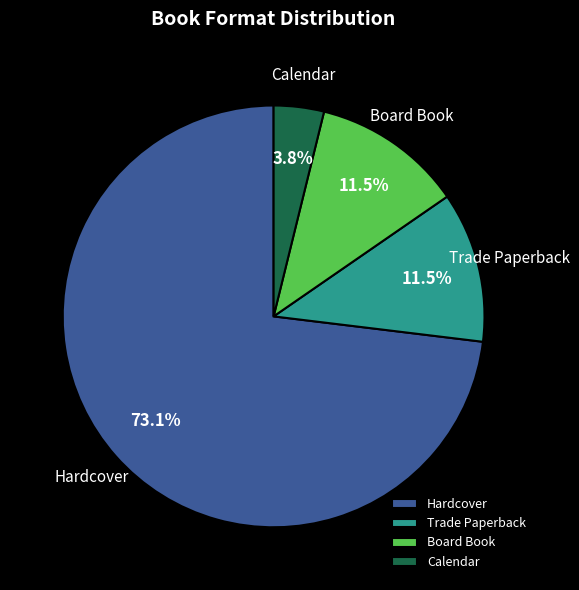

To the nearest percent, what is the difference between the Board Book and Calendar slice percentages?

8%